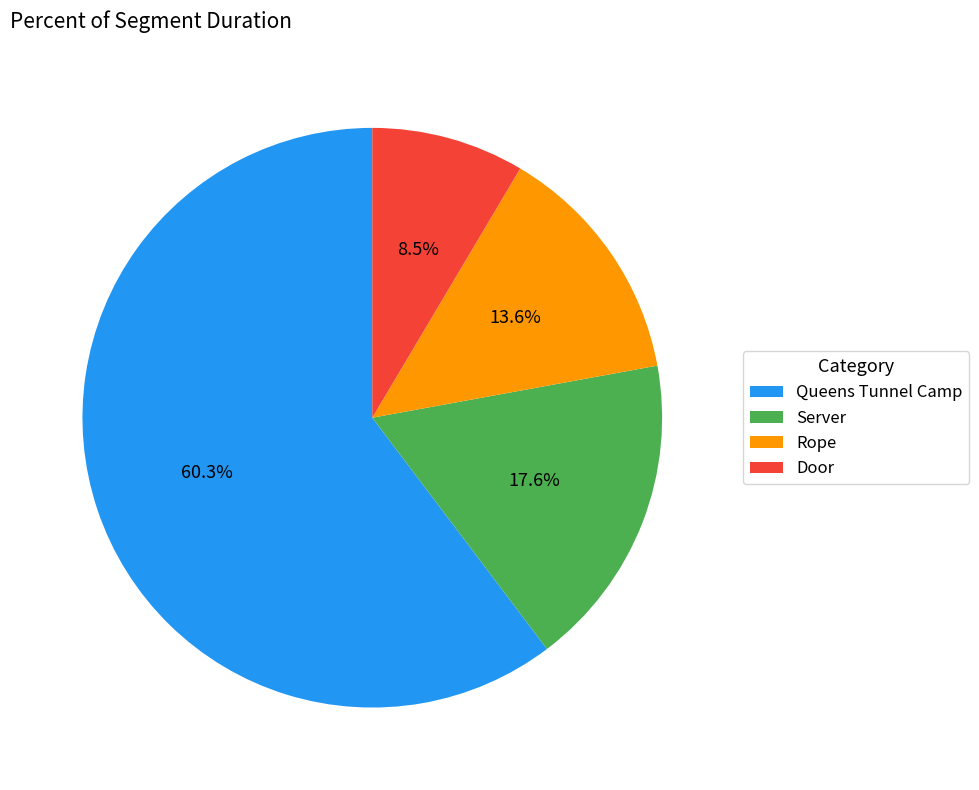

Which has a higher value, Server or Queens Tunnel Camp?

Queens Tunnel Camp